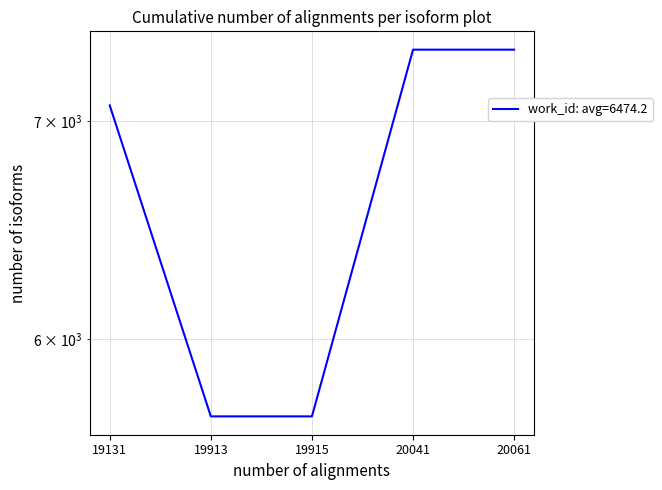

How many lines are shown in the chart?

1